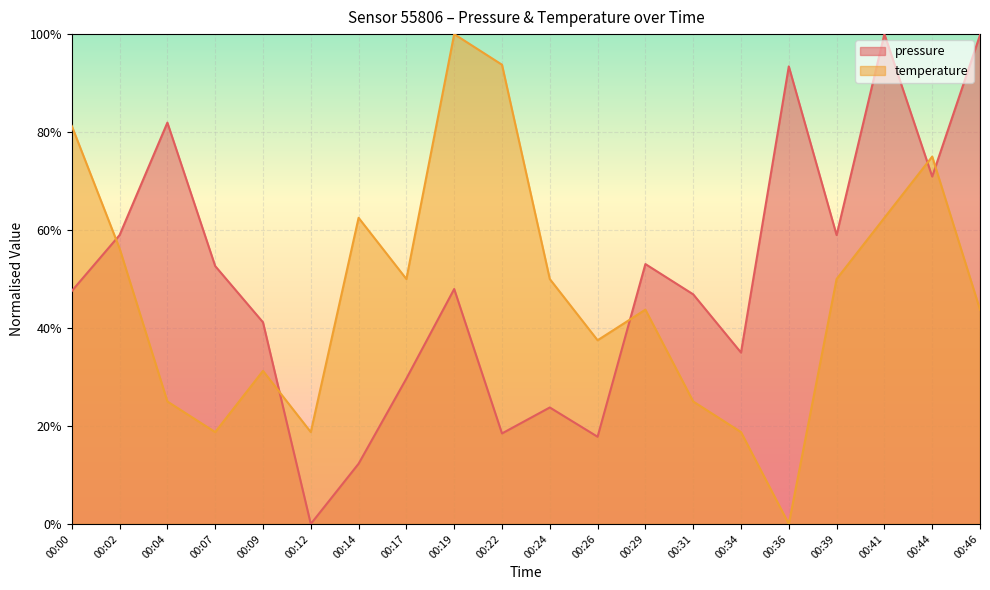

What is the value of the pressure point at the 20th from the left?

99.8